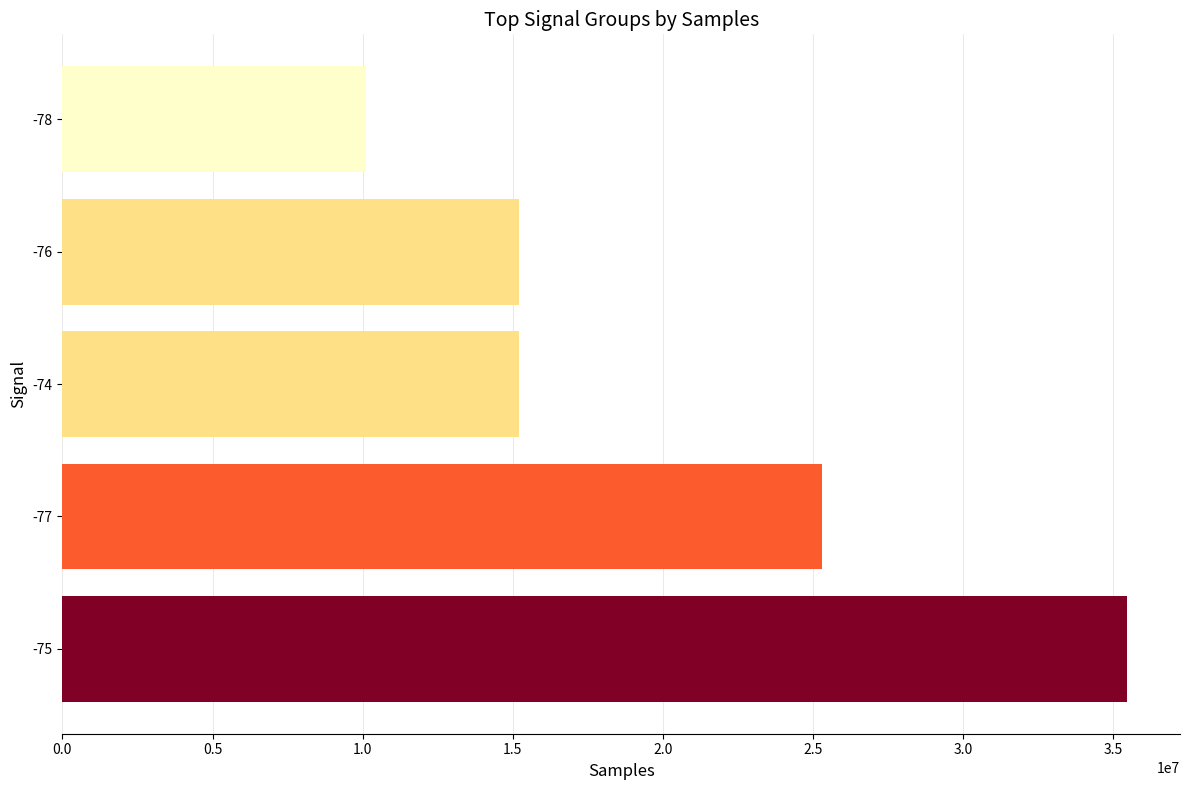

What is the approximate value at -75, to the nearest 50?

35444750